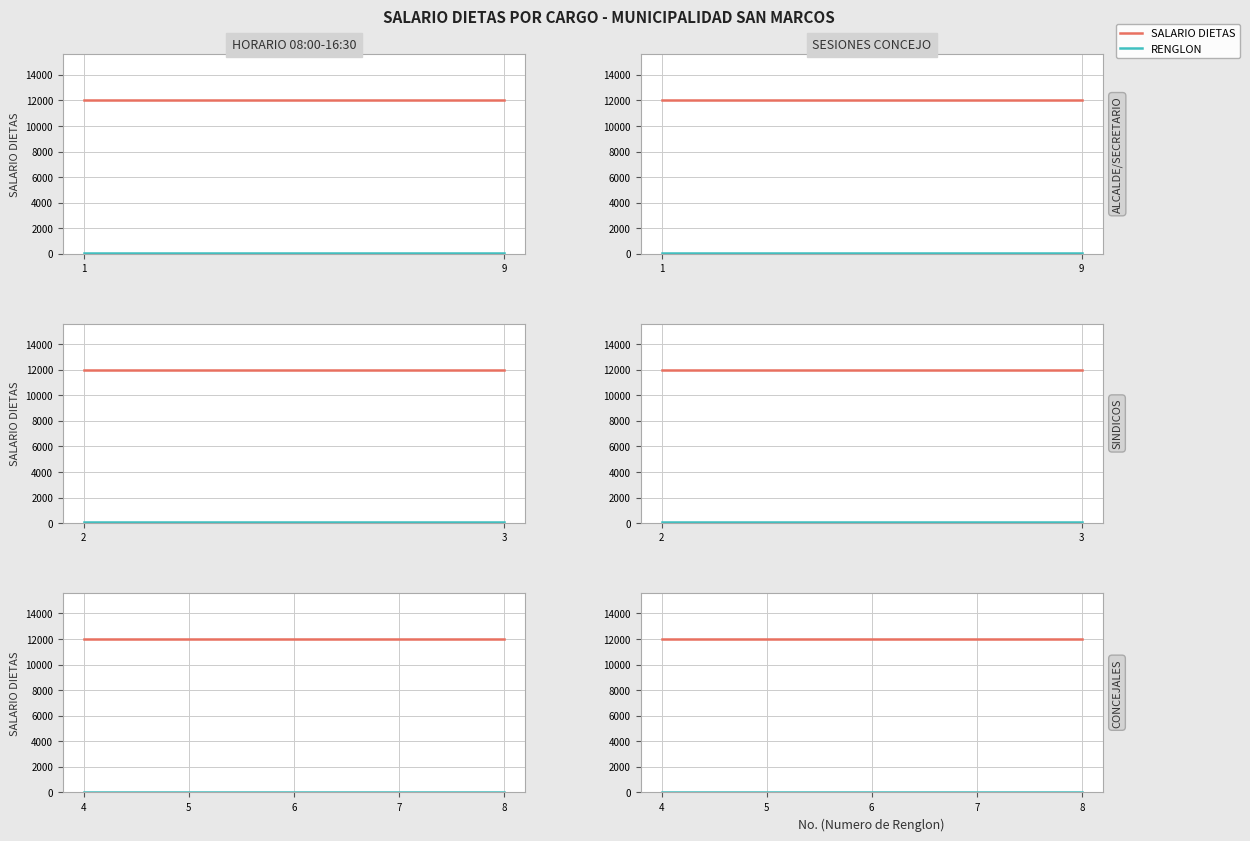

Which series has the largest range (max minus min)?

SALARIO